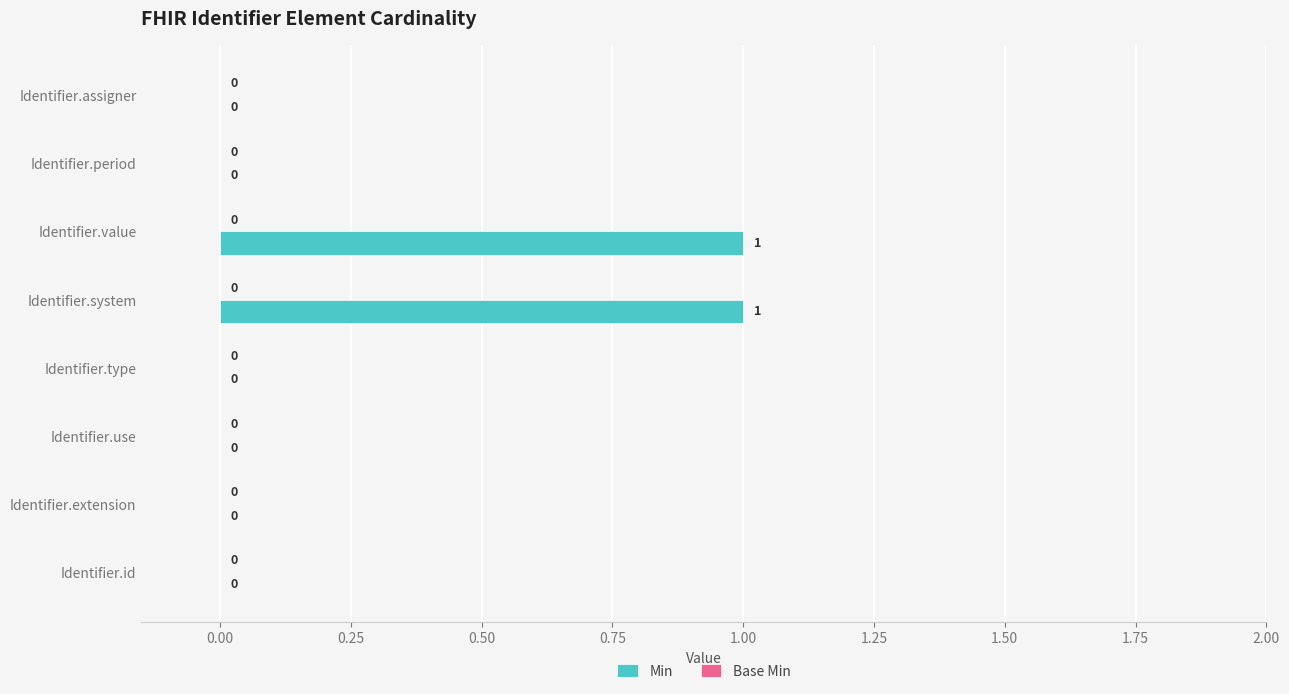

How many values are between 0 and 1?

8